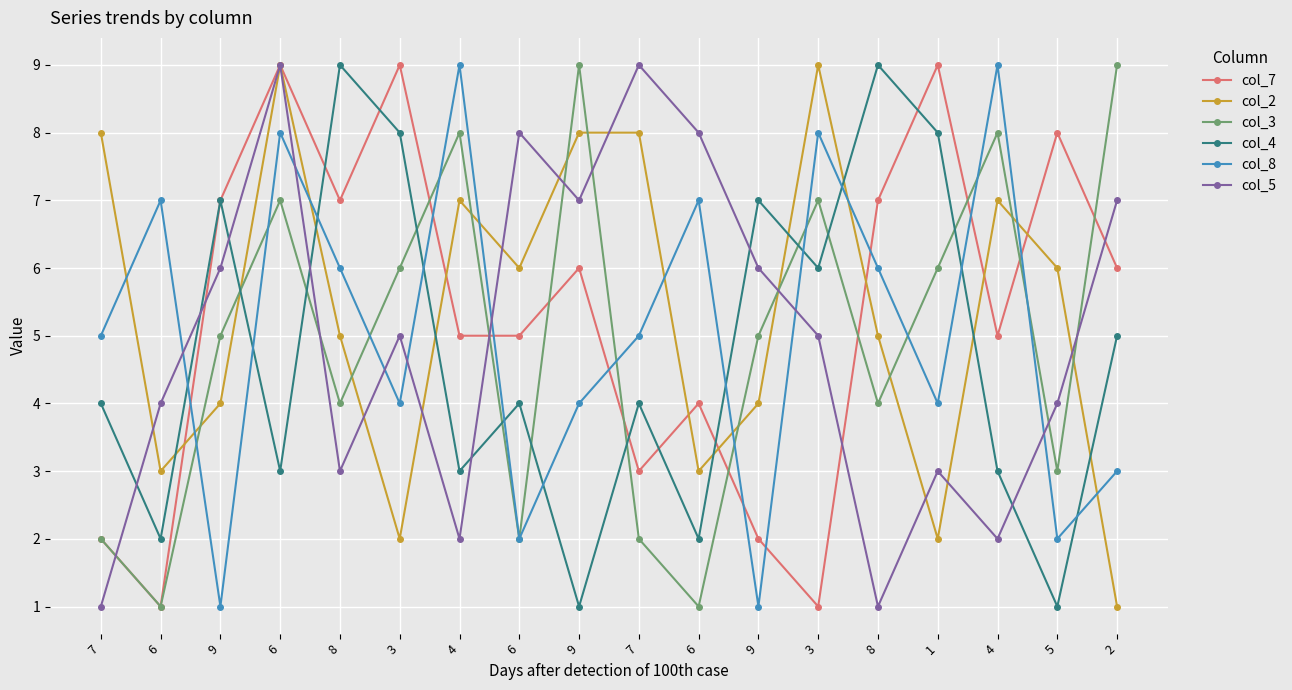

How many col_7 values are between 3 and 7?

10